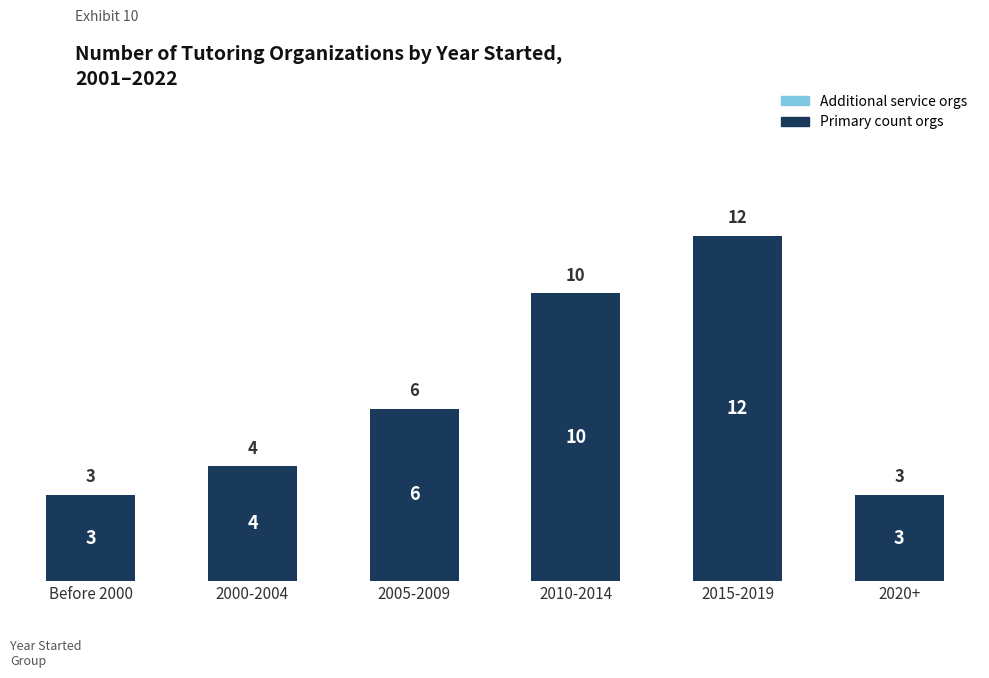

Which has a higher value, 2005-2009 or 2010-2014?

2010-2014